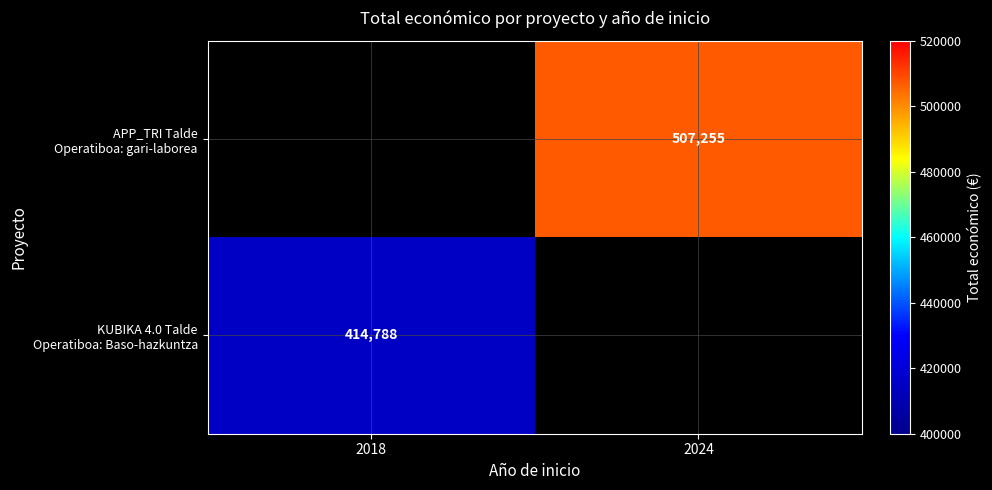

What is the average value of the APP_TRI Talde Operatiboa: gari-laborea series?

253628